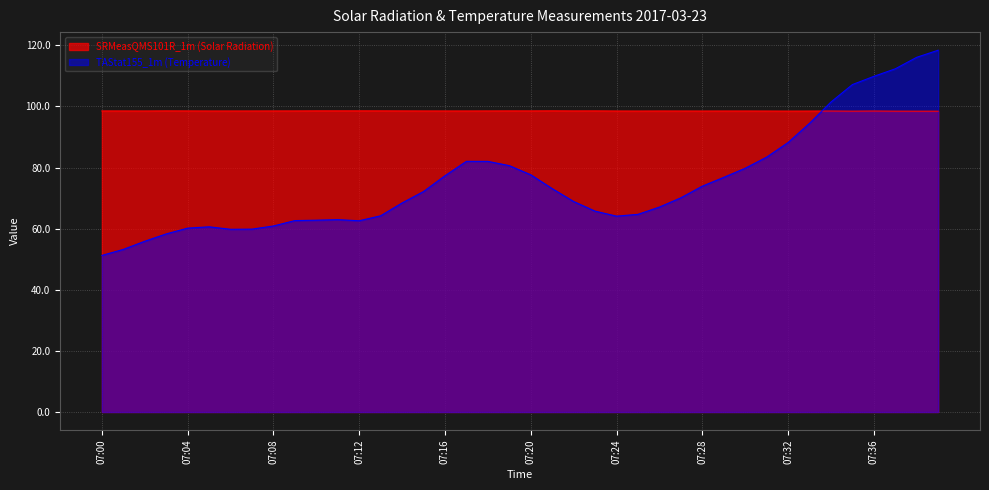

The SRMeasQMS101R_1m (Solar Radiation) series shows 24.5 at 08:52. True or false?

False